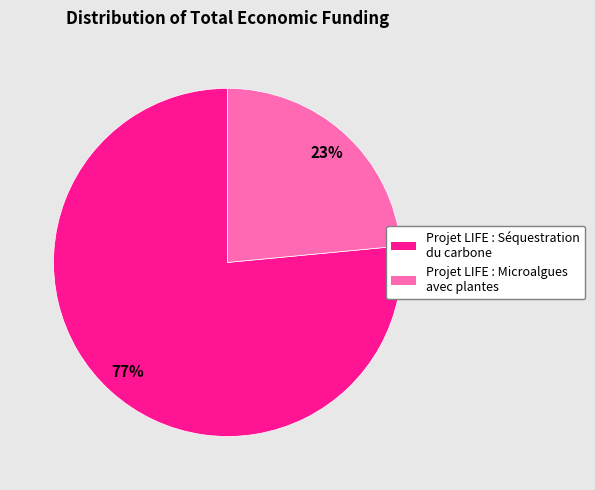

The Projet LIFE : Microalgues avec plantes slice represents 23% of the pie. True or false?

True